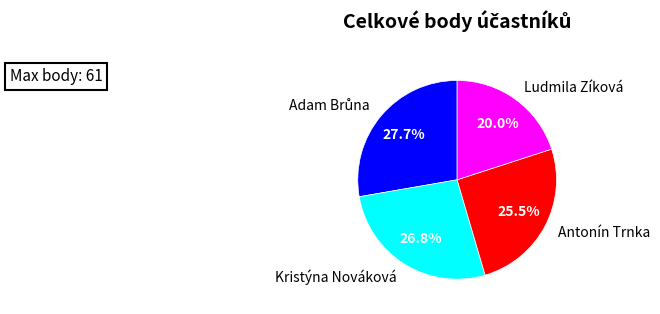

To the nearest percent, what portion does Kristýna Nováková represent?

27%